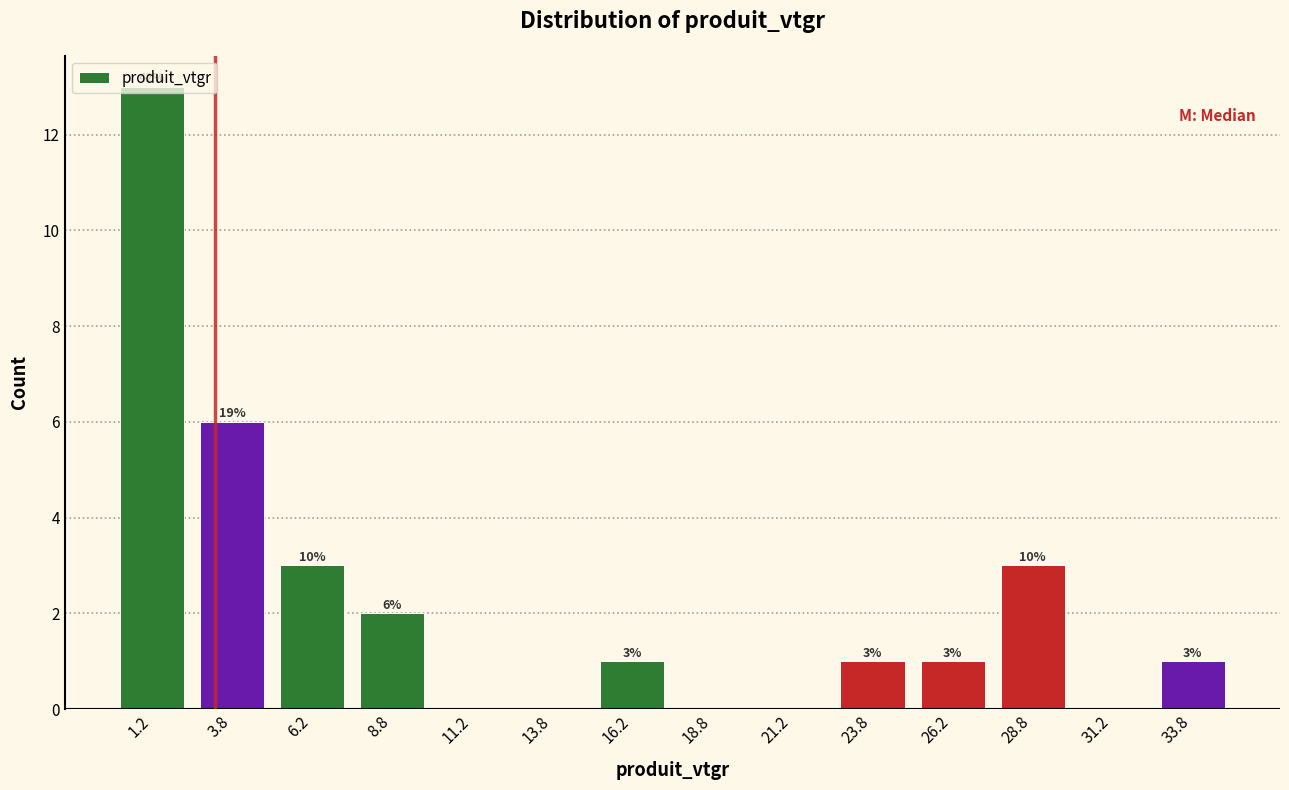

Over which range of the x-axis is the bar tallest?

0.0 to 2.5